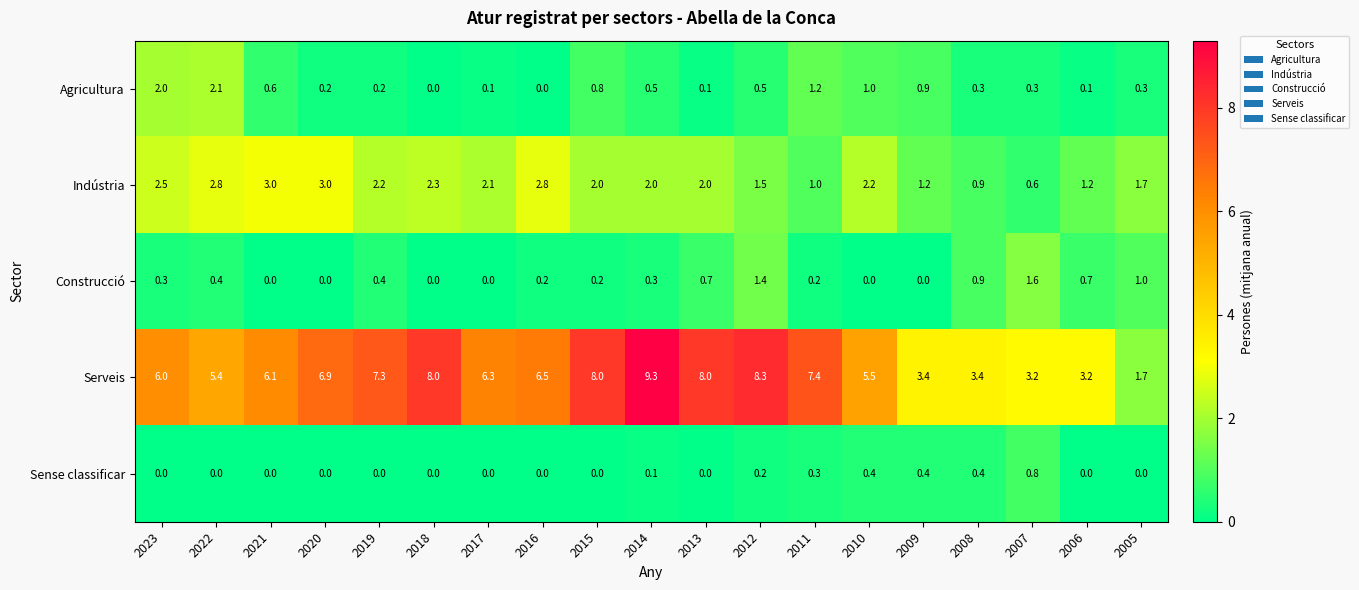

What is the total value across all series at 2022?

10.7